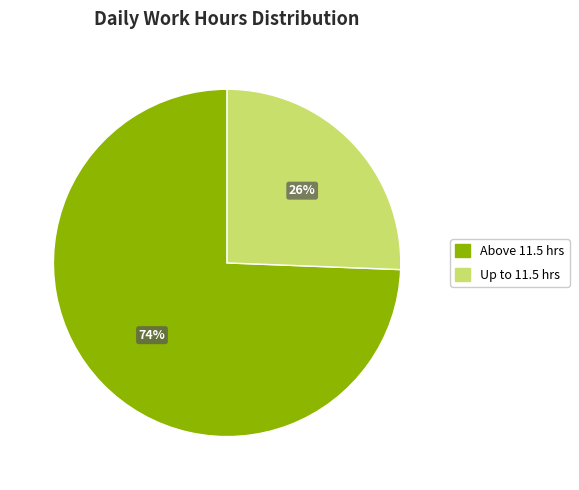

To the nearest percent, what is the average slice percentage?

50%